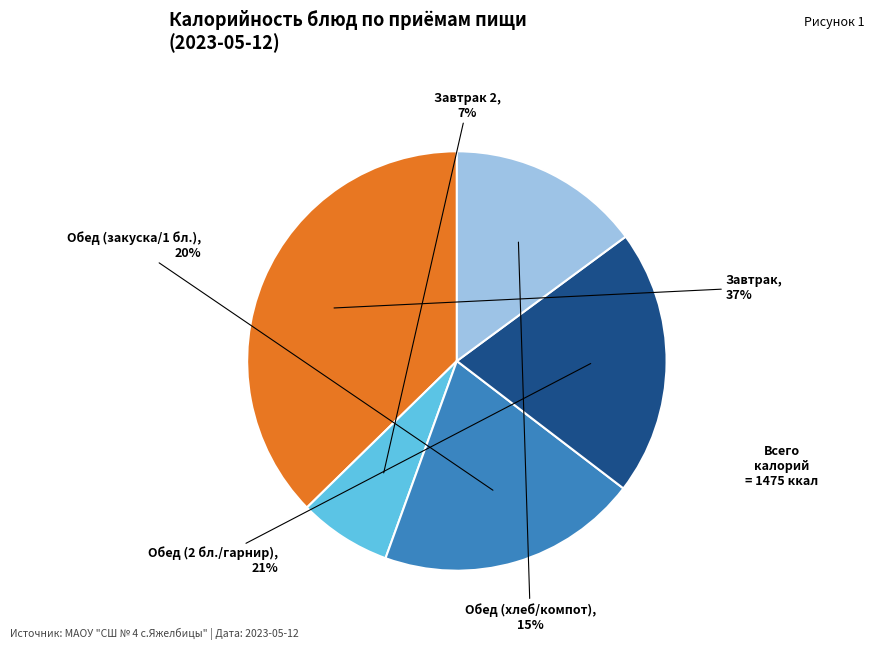

Is there any slice that represents more than half of the pie?

No